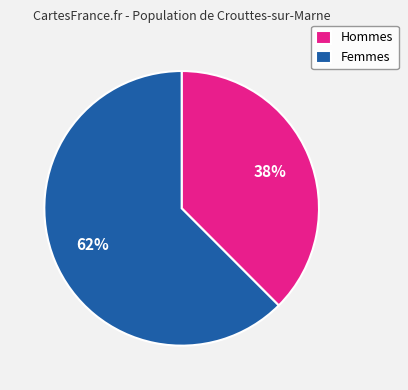

Count the number of slices in the pie.

2